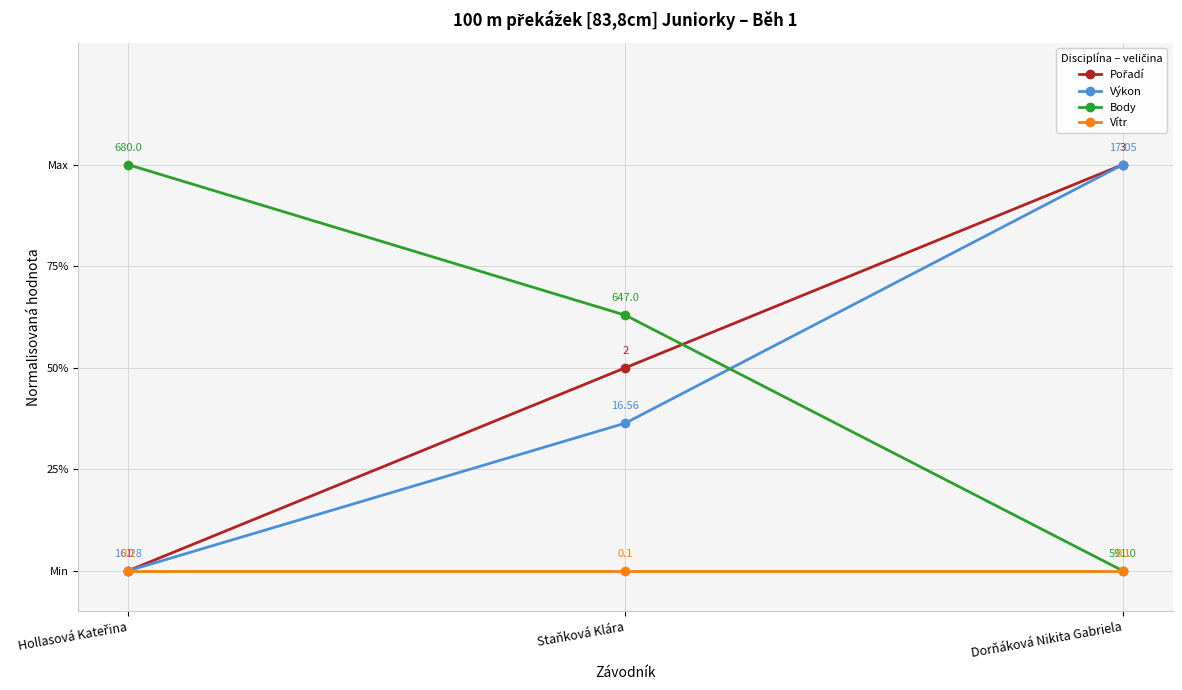

At Hollasová Kateřina, list the series in order from largest to smallest.

Body, Pořadí, Výkon, Vítr